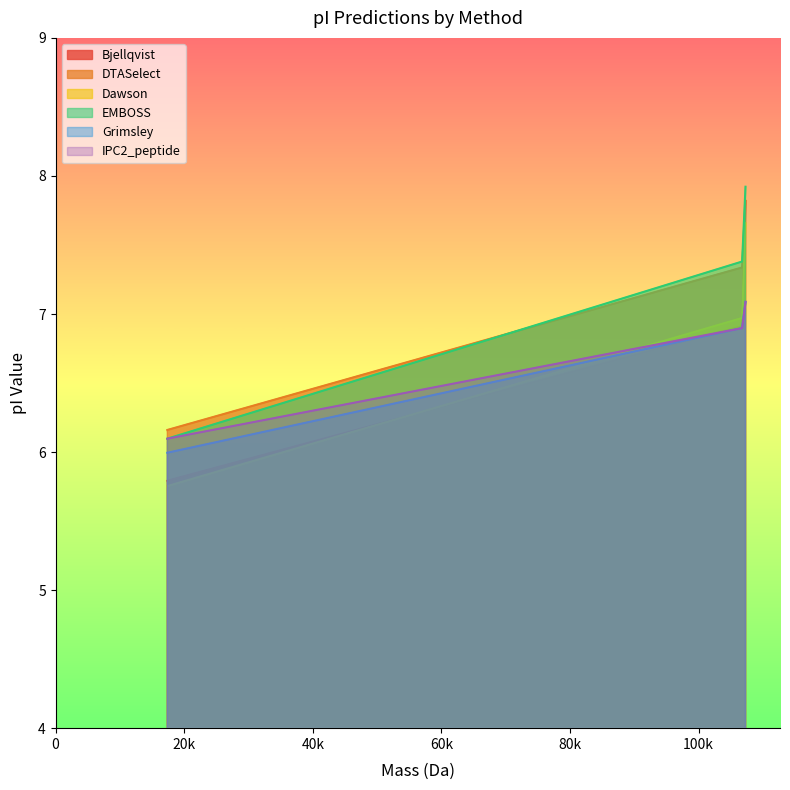

What is the label of the 2nd point from the right?

106766.13954000024